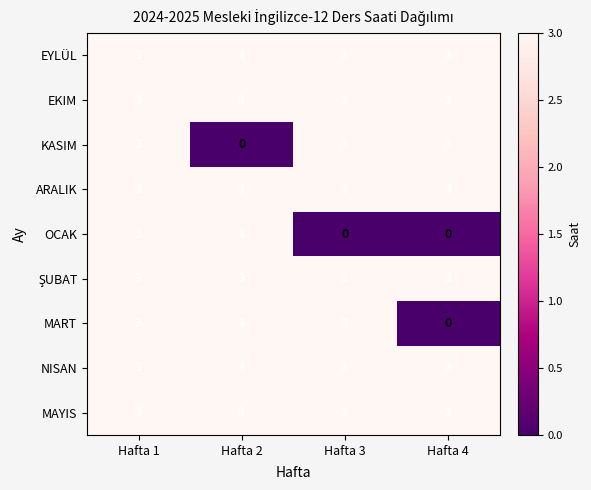

Which series changed the most between Hafta 1 and Hafta 2?

KASIM